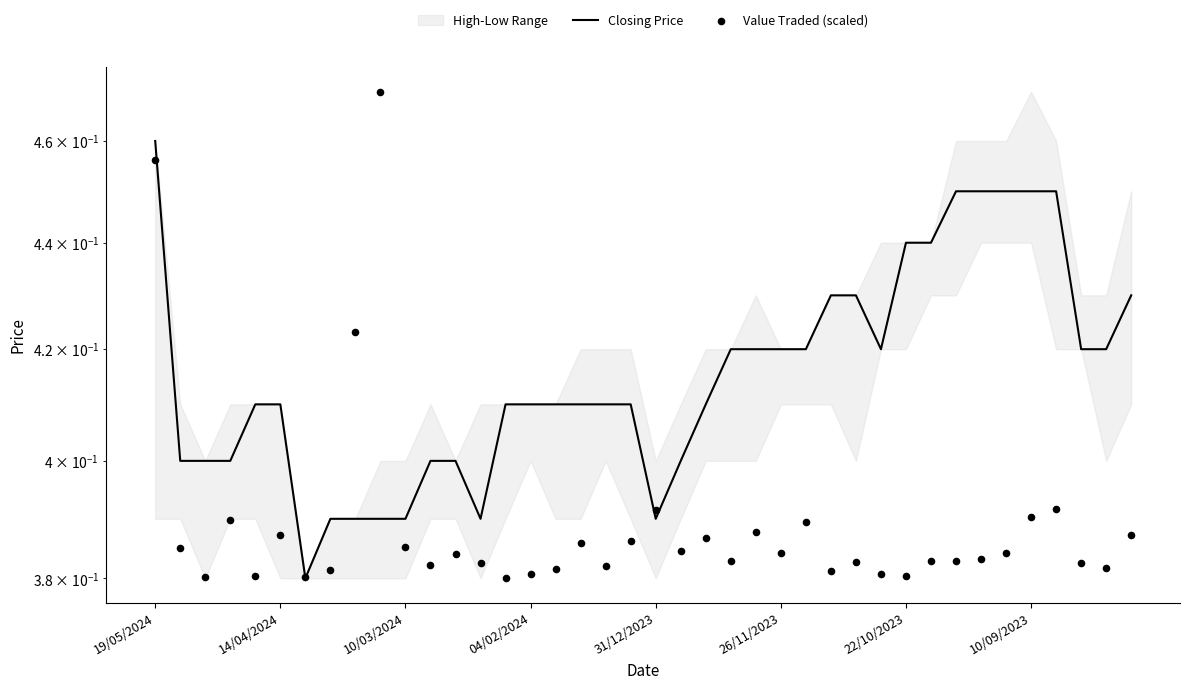

Which series contains the highest Y value?

Value Traded (scaled)